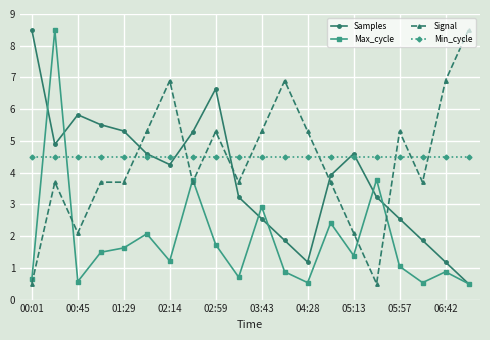

True or false: Signal and Min_cycle intersect in this chart.

True